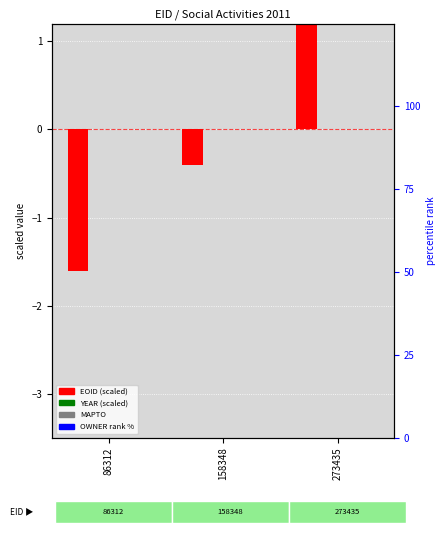

Reading left to right, extract all data points from this chart.

EOID (scaled): -1.6	-0.4	2.0
YEAR (scaled): 0.0	0.0	0.0
MAPTO: 0.0	0.0	0.0
OWNER (rank %): 0.0	0.0	0.0